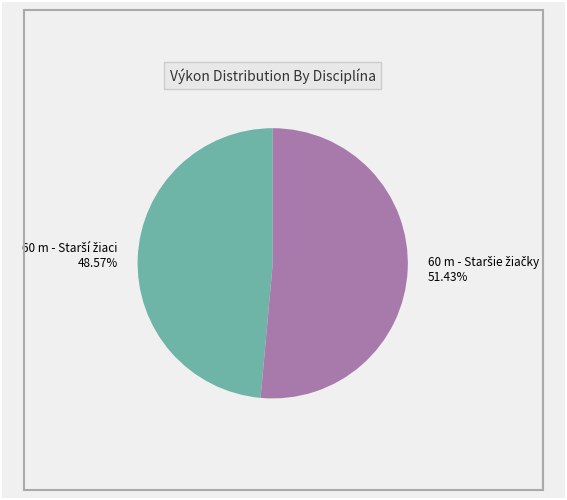

Count the number of slices in the pie.

2